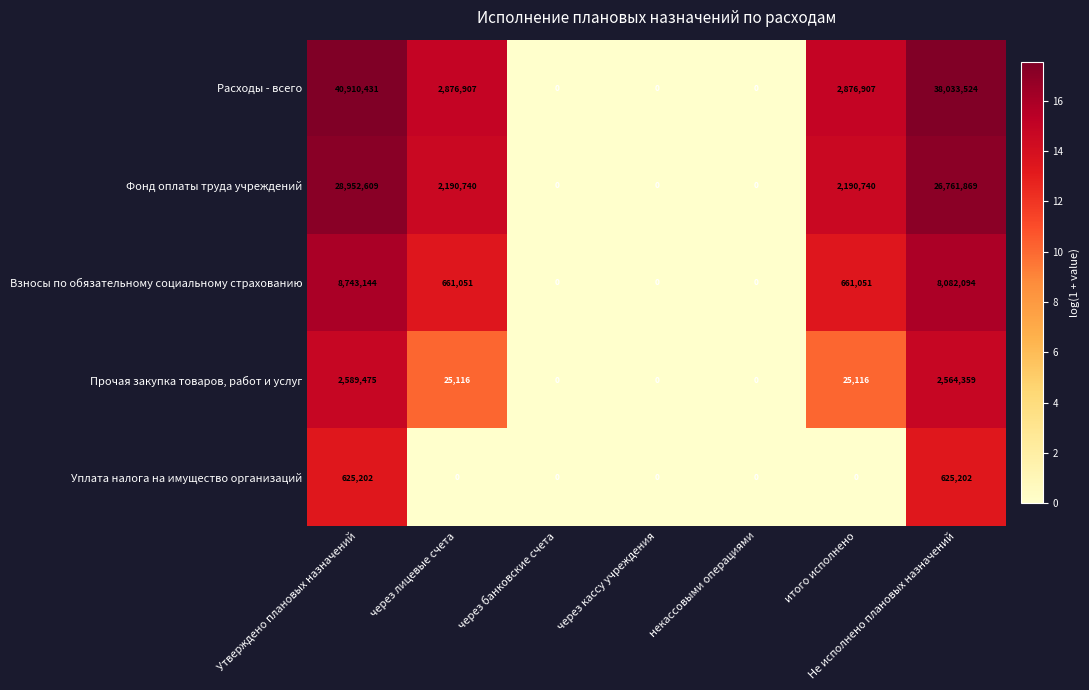

At which label does Прочая закупка товаров, работ и услуг reach its peak?

Утверждено плановых назначений